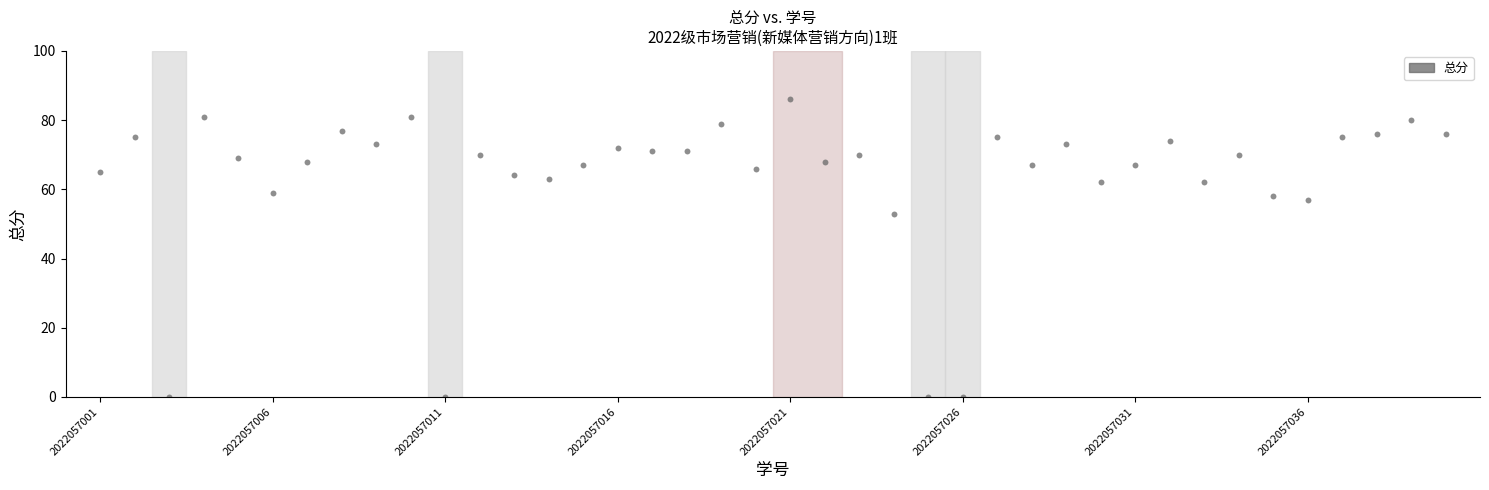

What Y value in the scatter plot is closest to 43?

53